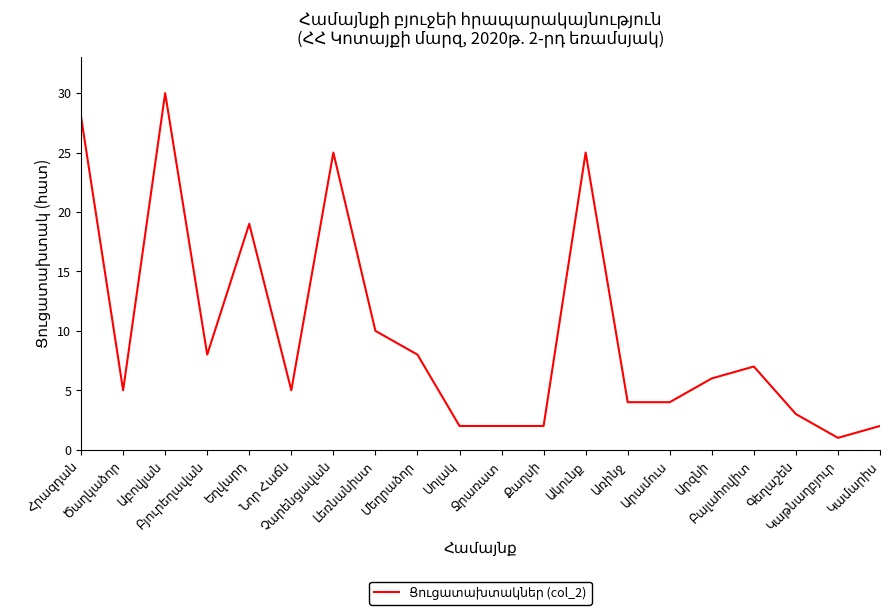

What is the difference between the maximum and minimum values?

29